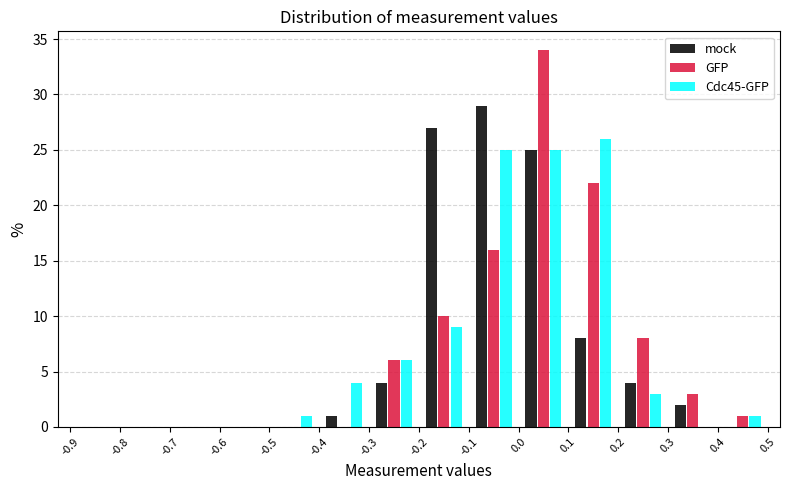

Reading left to right, list every range on the x-axis with the height of the bar of each series over it. The values are not printed on the chart, so give them approximately, as read against the axis.

-0.9 to -0.8: mock=0	GFP=0	Cdc45-GFP=0
-0.8 to -0.7: mock=0	GFP=0	Cdc45-GFP=0
-0.7 to -0.6: mock=0	GFP=0	Cdc45-GFP=0
-0.6 to -0.5: mock=0	GFP=0	Cdc45-GFP=0
-0.5 to -0.4: mock=0	GFP=0	Cdc45-GFP=1
-0.4 to -0.3: mock=1	GFP=0	Cdc45-GFP=4
-0.3 to -0.2: mock=4	GFP=6	Cdc45-GFP=6
-0.2 to -0.1: mock=27	GFP=10	Cdc45-GFP=9
-0.1 to 0.0: mock=29	GFP=16	Cdc45-GFP=25
0.0 to 0.1: mock=25	GFP=34	Cdc45-GFP=25
0.1 to 0.2: mock=8	GFP=22	Cdc45-GFP=26
0.2 to 0.3: mock=4	GFP=8	Cdc45-GFP=3
0.3 to 0.4: mock=2	GFP=3	Cdc45-GFP=0
0.4 to 0.5: mock=0	GFP=1	Cdc45-GFP=1